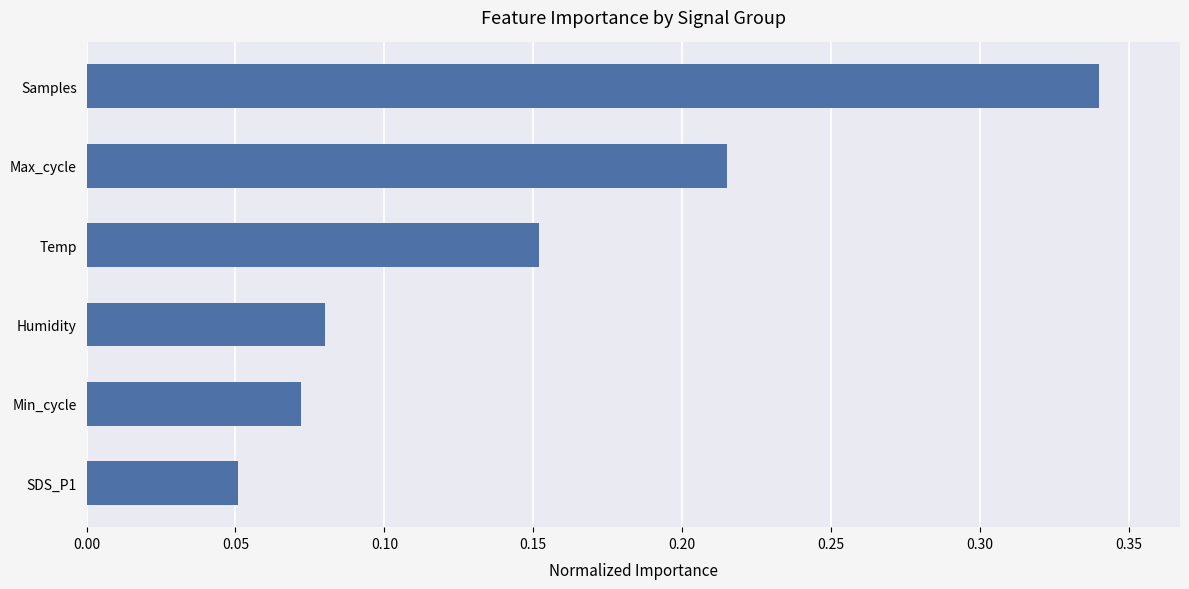

List the labels in order of value, smallest first.

SDS_P1, Min_cycle, Humidity, Temp, Max_cycle, Samples